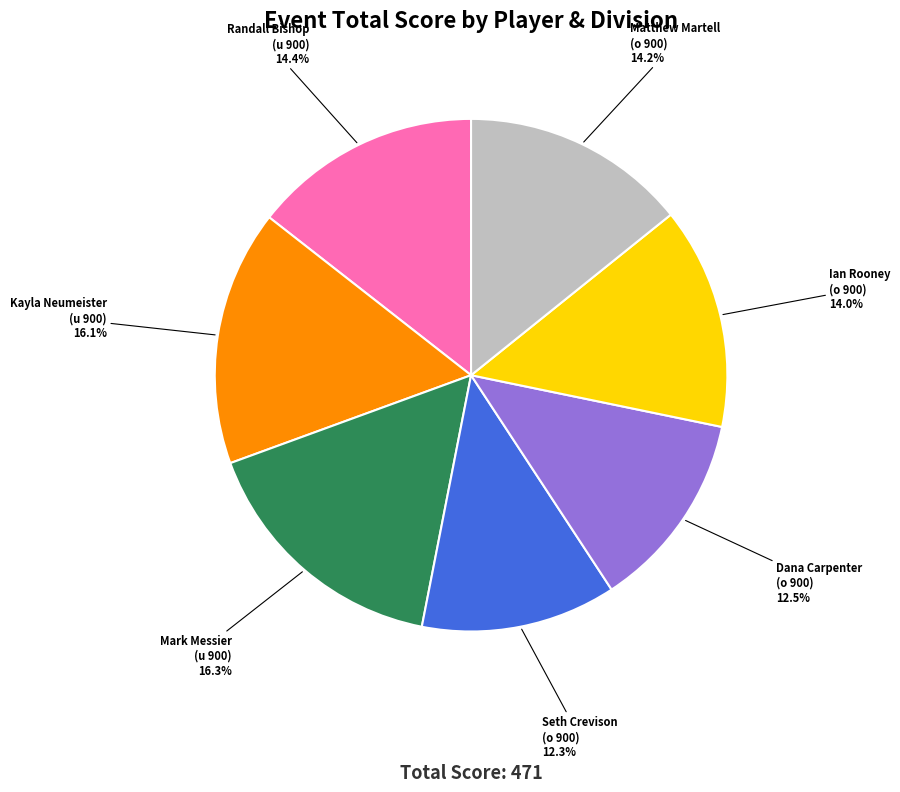

Does Kayla Neumeister account for over 50% of the chart?

No